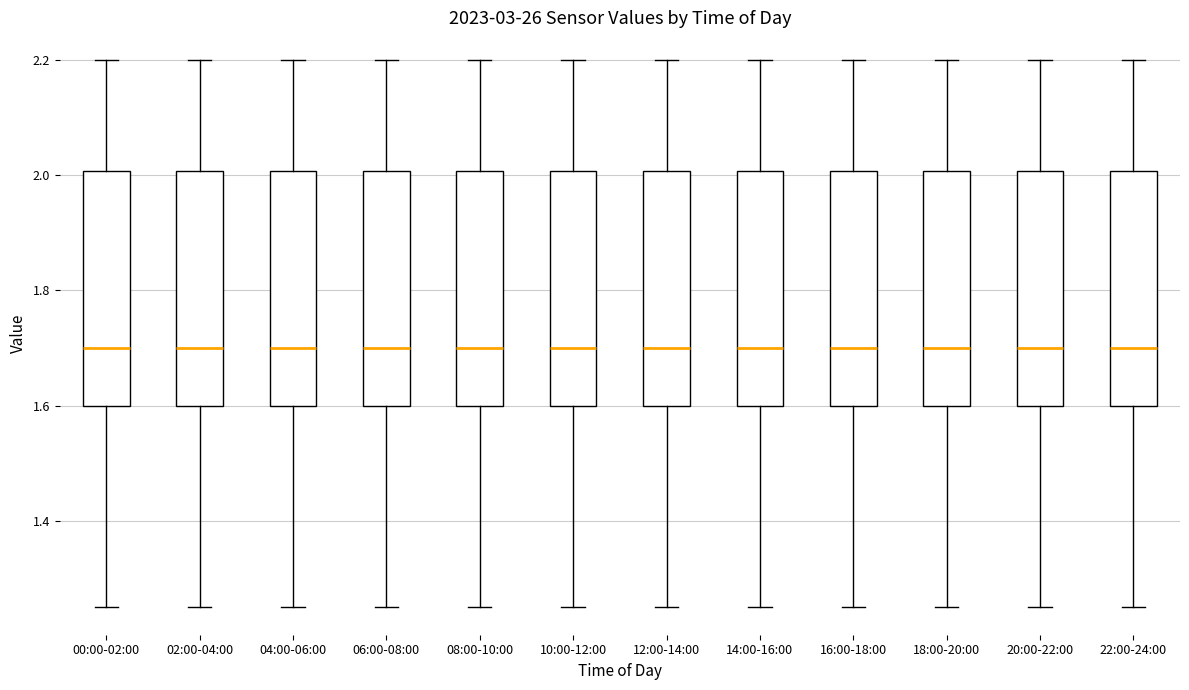

Where is the lower edge of the box for 14:00-16:00 on the y-axis? The values are not printed on the chart, so give them approximately, as read against the axis.

1.60